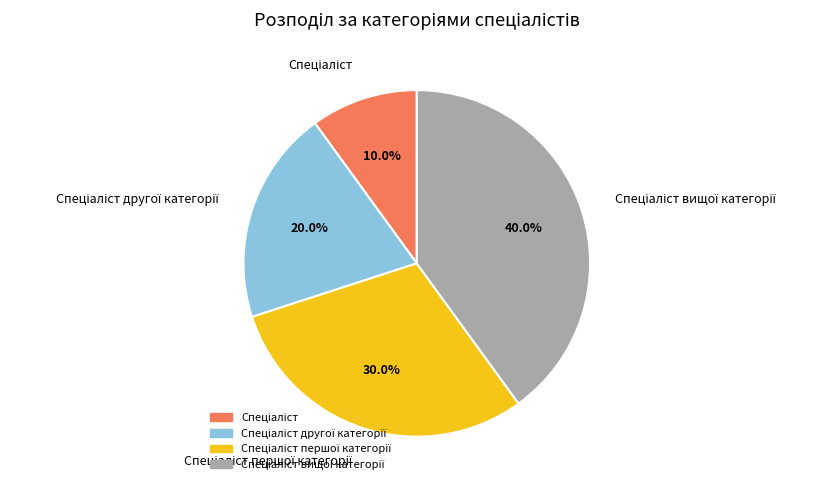

Is there any slice that represents more than half of the pie?

No